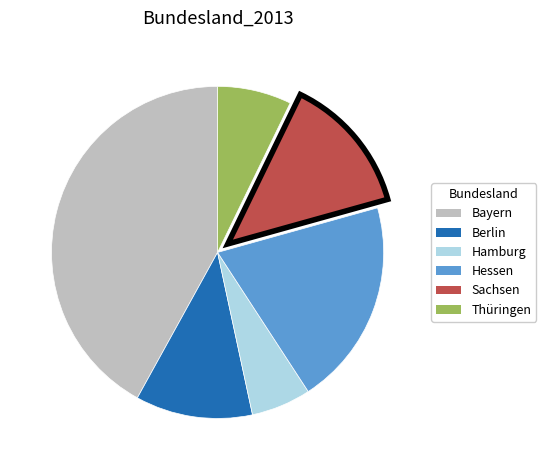

Is there any slice that represents more than half of the pie?

No